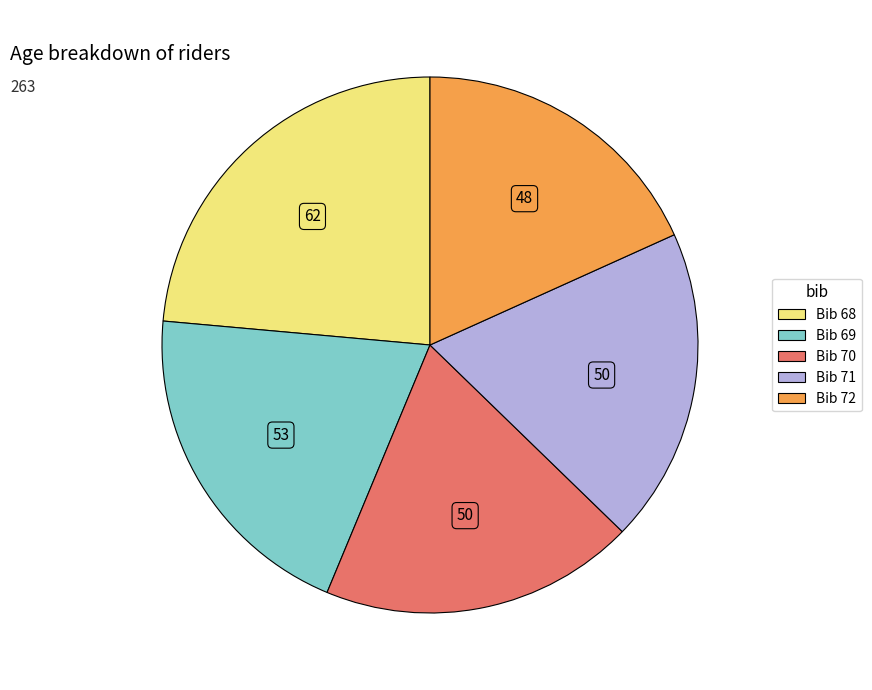

Does any single category account for the majority?

No